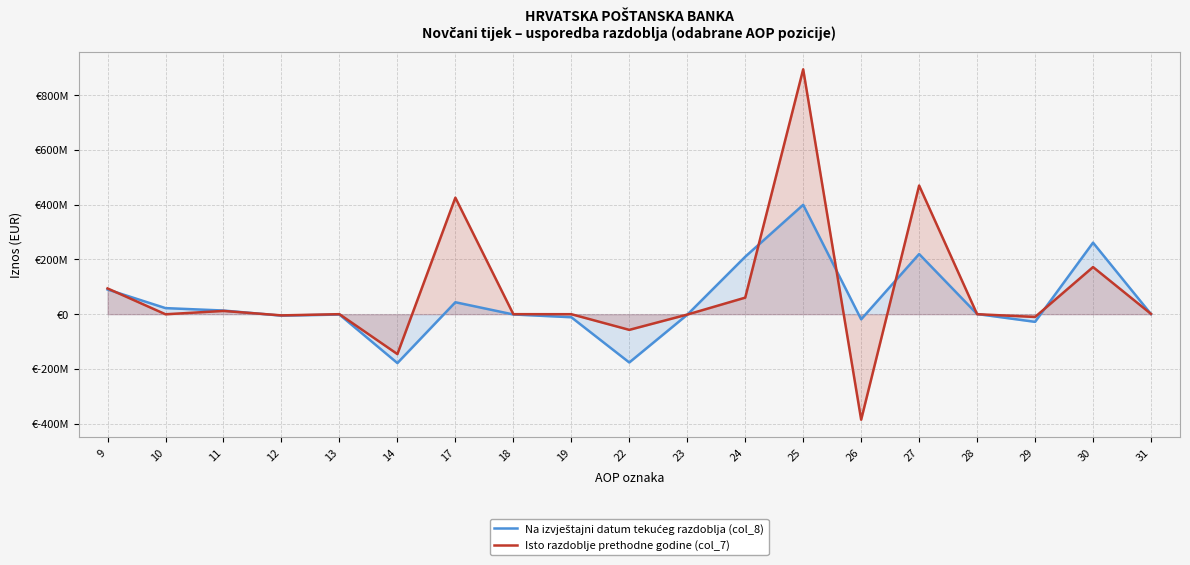

Count the number of categories in the chart.

19